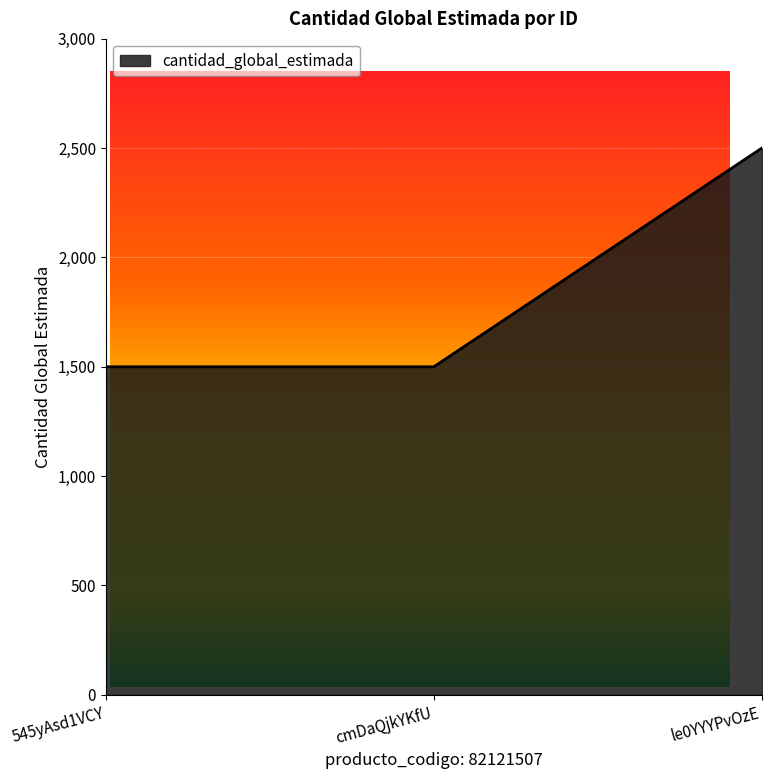

Is it true that the value at le0YYYPvOzE is 2500?

True